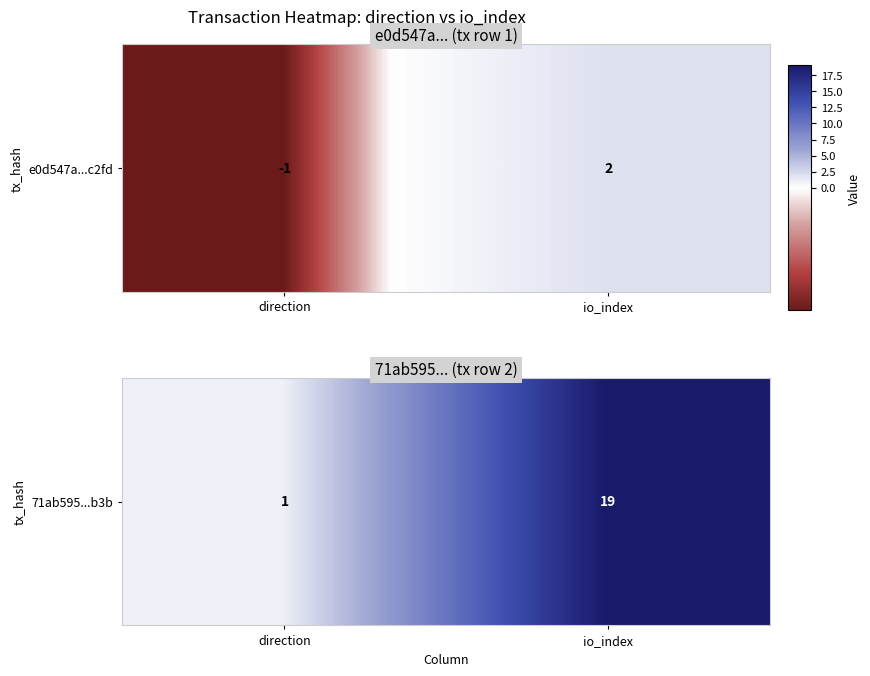

What is the sum of the values at io_index and direction?

20